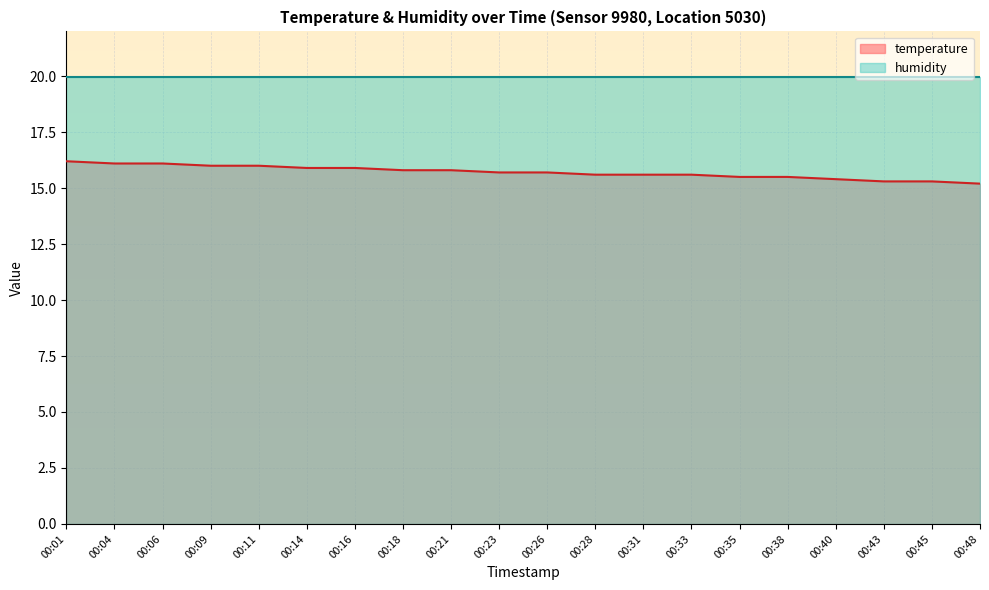

What is the average value?

15.7